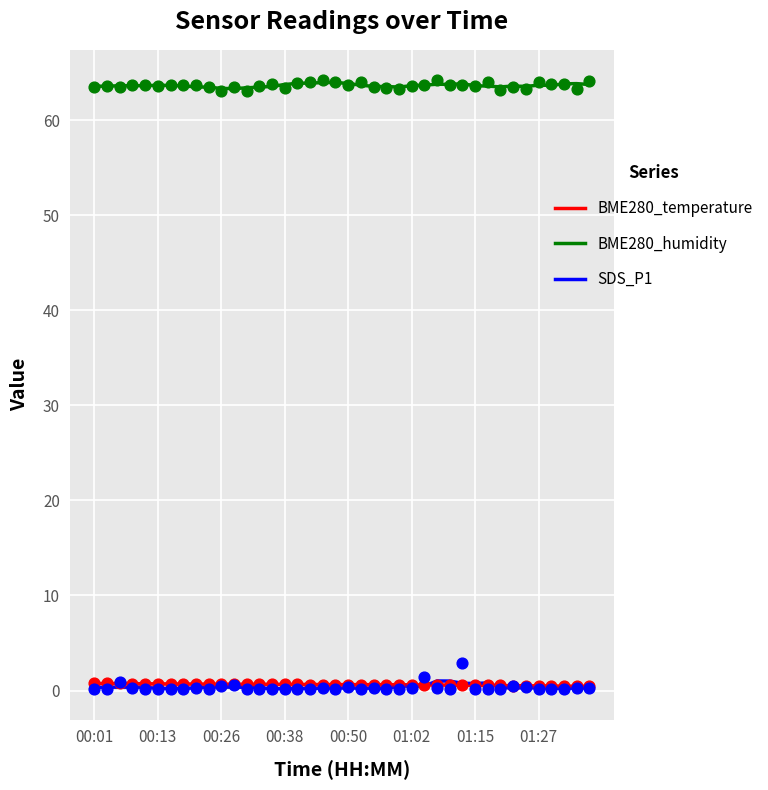

Which series has the largest total across all categories?

BME280_humidity